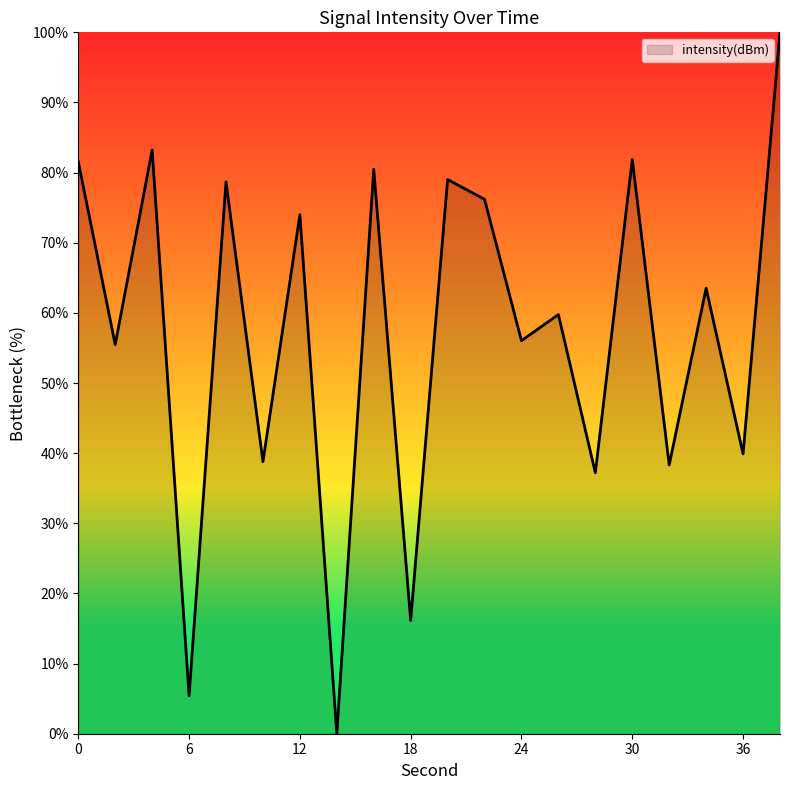

What is the difference between the maximum and minimum values?

100.0